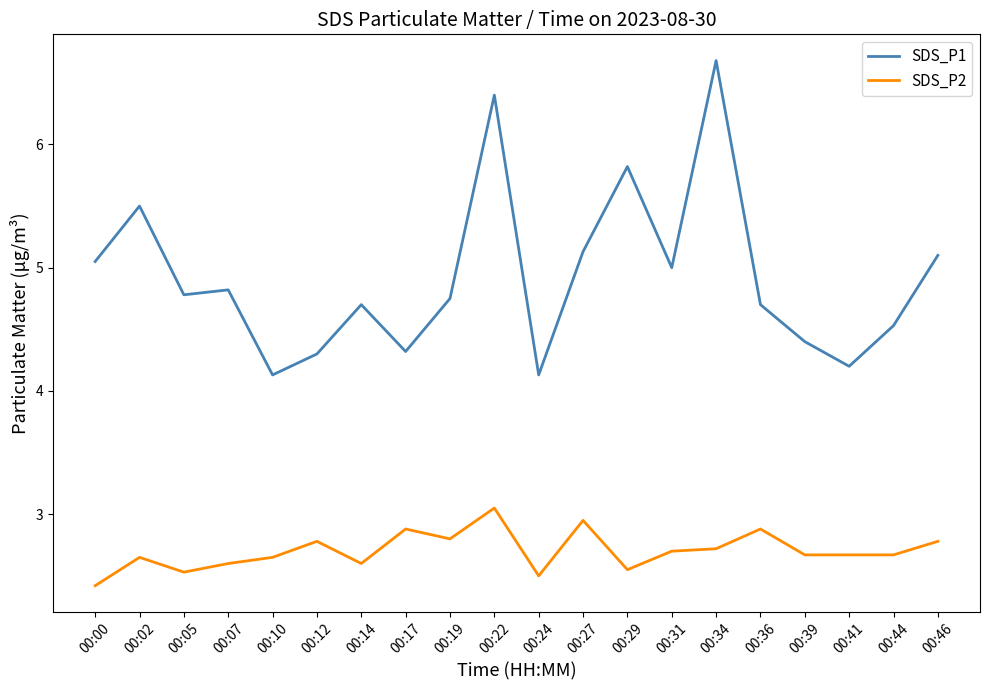

Which label corresponds to the smallest value in the chart?

00:00